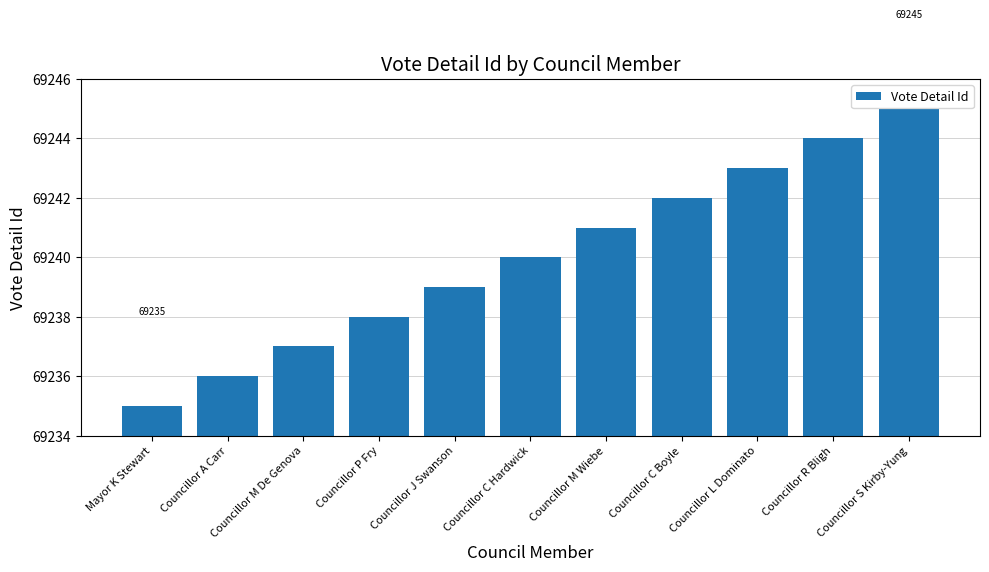

Reading left to right, transcribe all the data shown in this chart.

69235	69236	69237	69238	69239	69240	69241	69242	69243	69244	69245